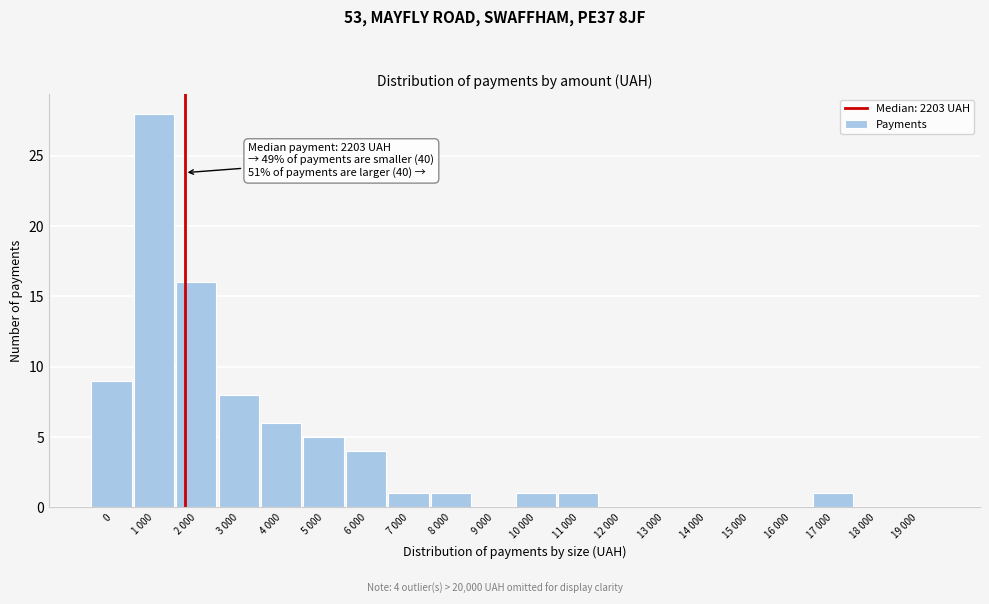

Reading right to left, what are all the values shown in this chart?

19 000=0	18 000=0	17 000=1	16 000=0	15 000=0	14 000=0	13 000=0	12 000=0	11 000=1	10 000=1	9 000=0	8 000=1	7 000=1	6 000=4	5 000=5	4 000=6	3 000=8	2 000=16	1 000=28	0=9